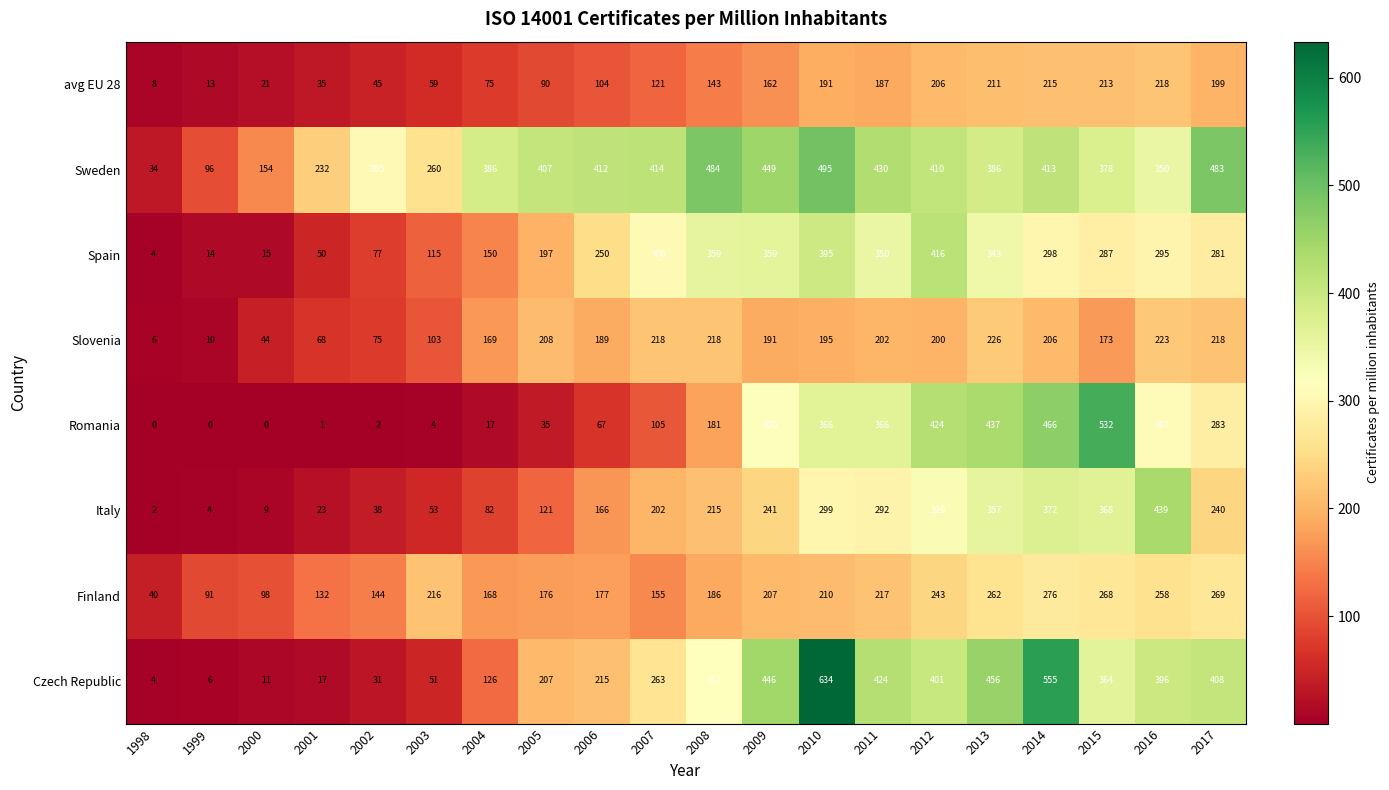

What is the difference between the highest and lowest values at 1998?

40